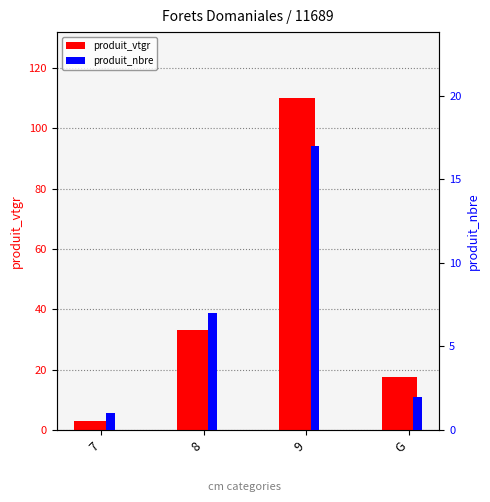

What is the difference between the produit_nbre values at 7 and 8?

6.0